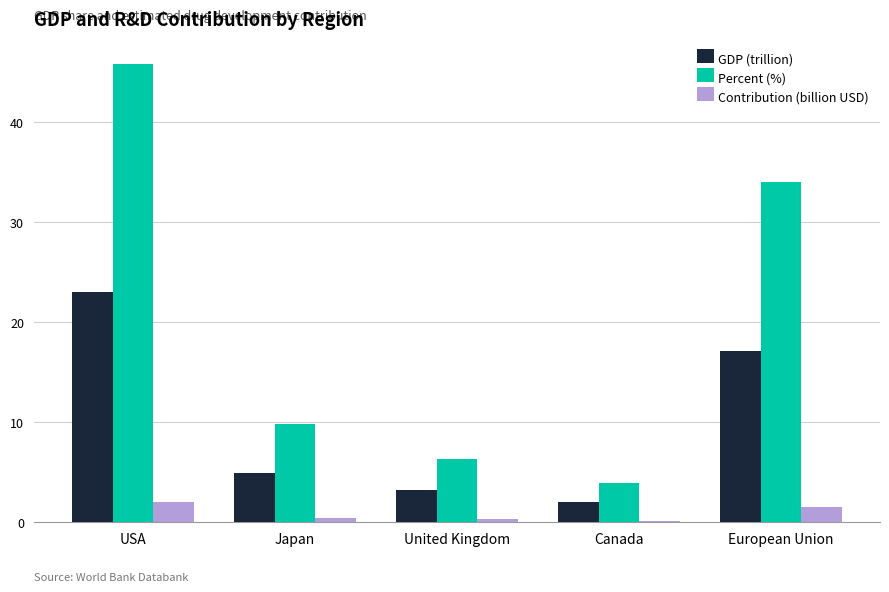

What is the spread (max minus min) of values at Japan?

9.4